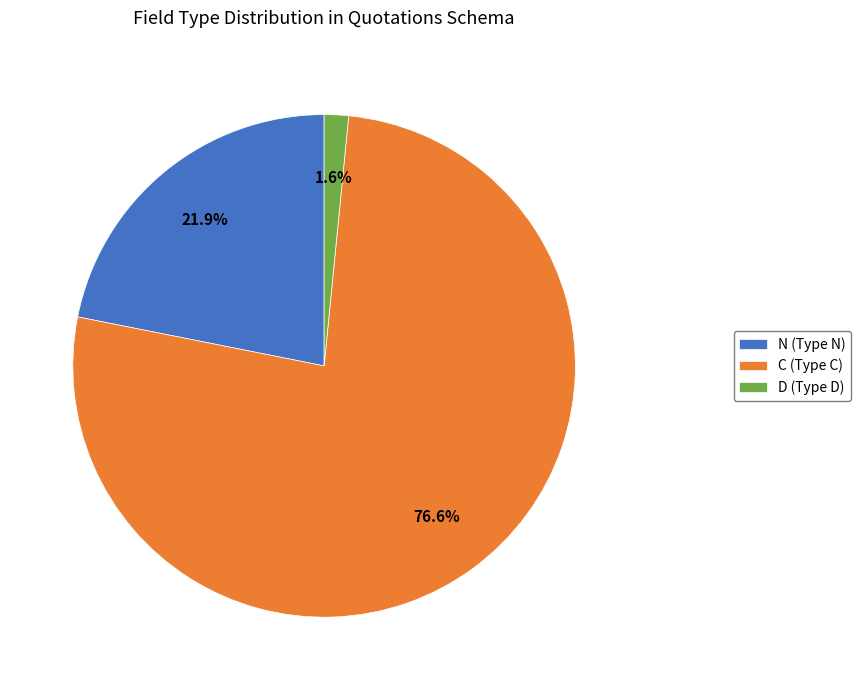

To the nearest percent, what portion does C represent?

77%